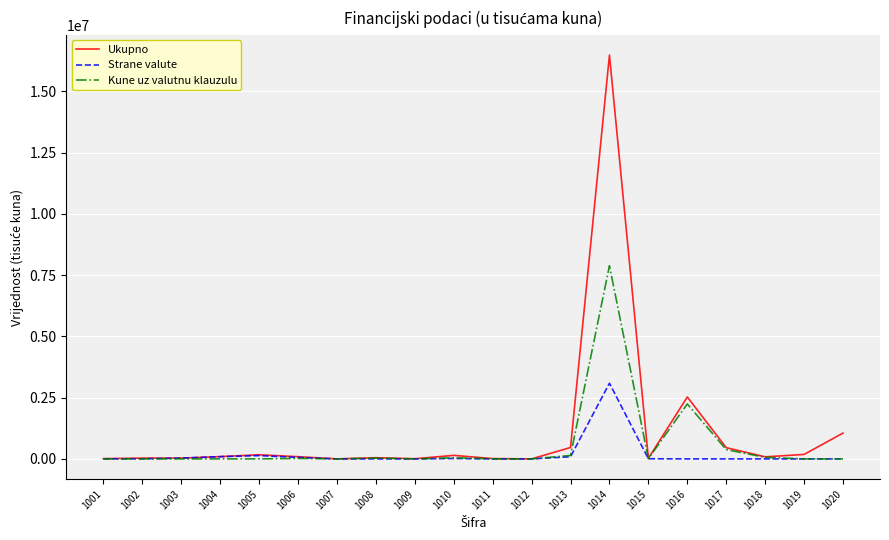

At which category is the sum across all series the highest?

1014